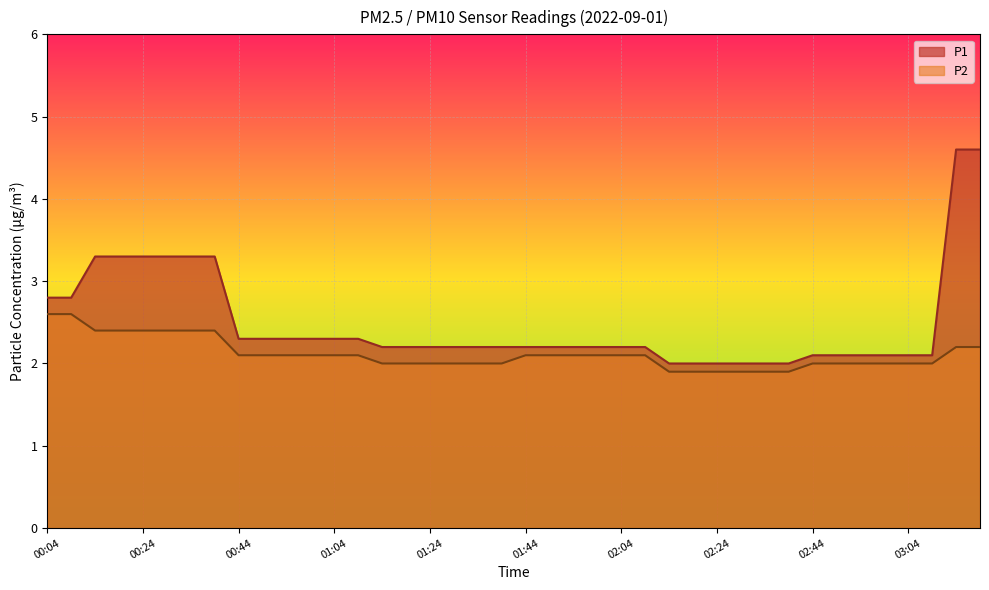

What is the approximate value of P2 at 02:14?

1.9